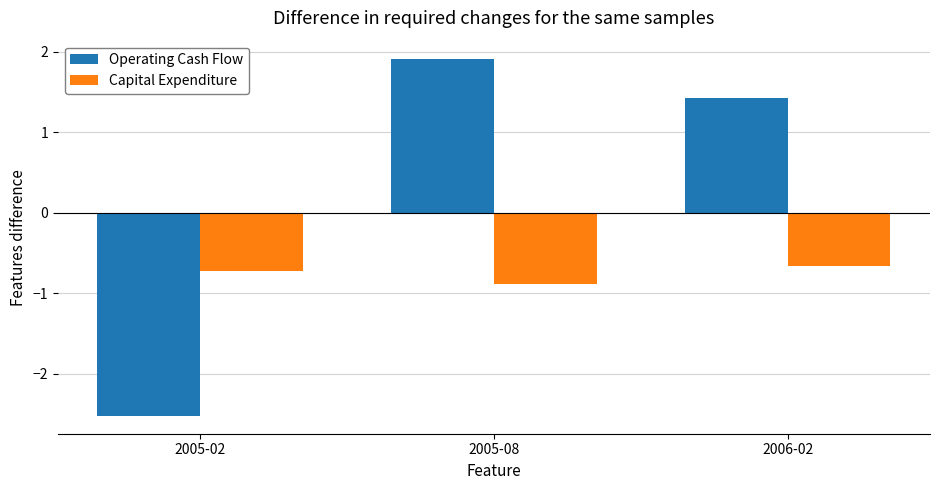

How many data points in Operating Cash Flow are above 1?

2